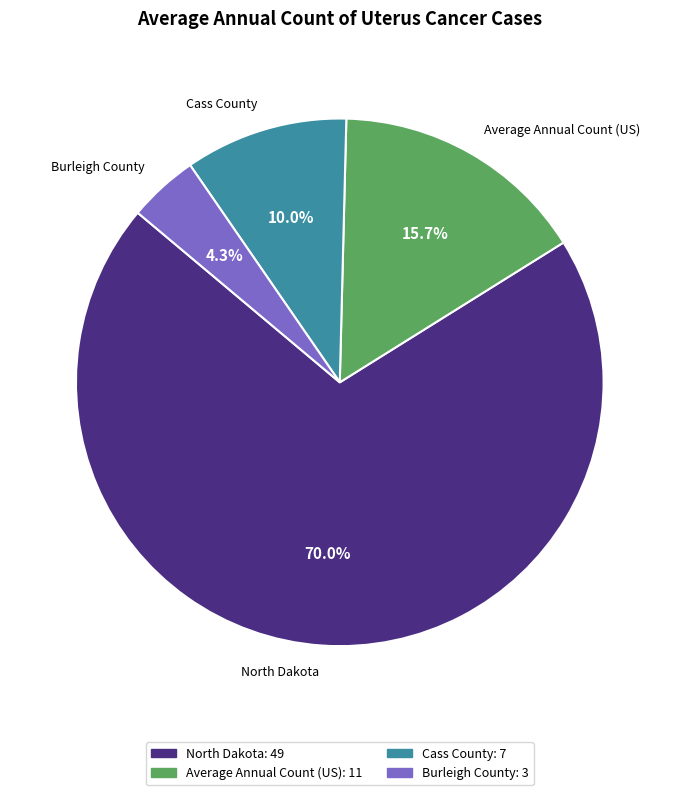

To the nearest percent, what is the combined percentage of Average Annual Count (US) and Cass County?

26%